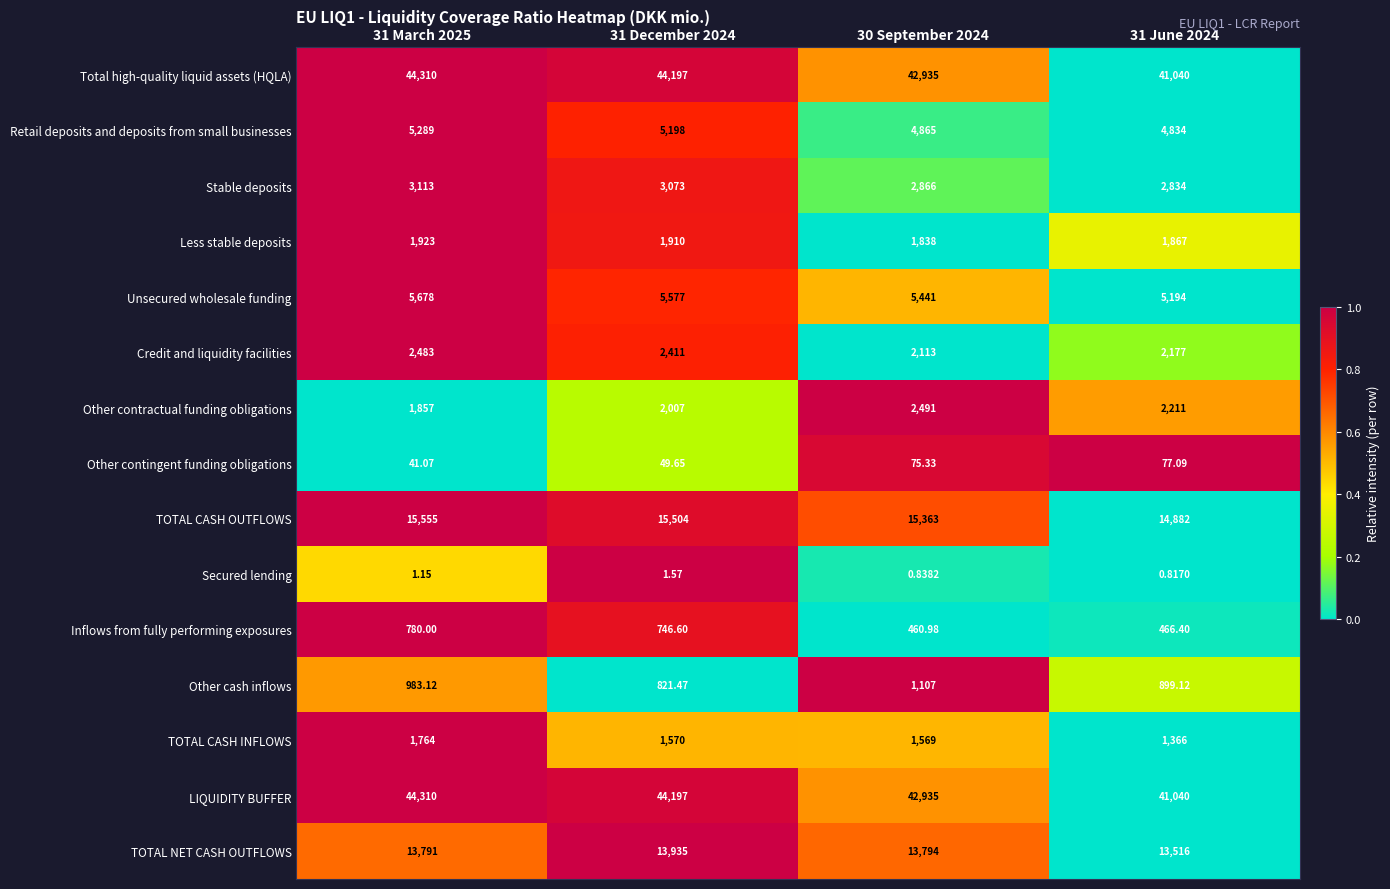

Is the value of Other contractual funding obligations at 31 March 2025 greater than the value of LIQUIDITY BUFFER at 31 March 2025?

No